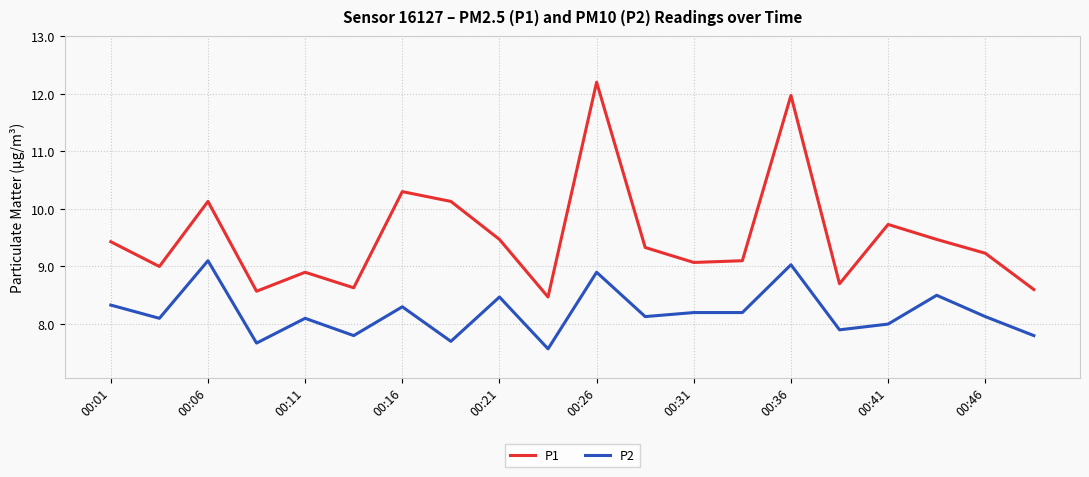

Rank the series by their maximum value, from lowest to highest.

P2, P1